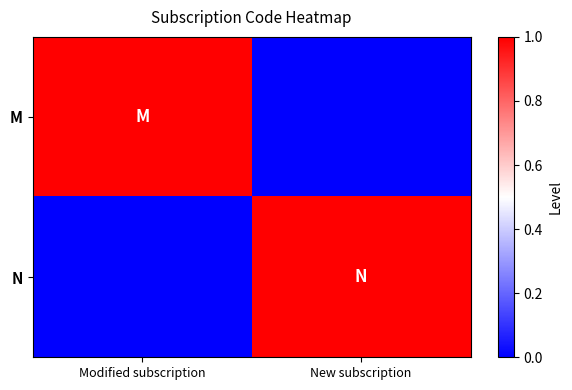

Which series has the largest total across all categories?

M